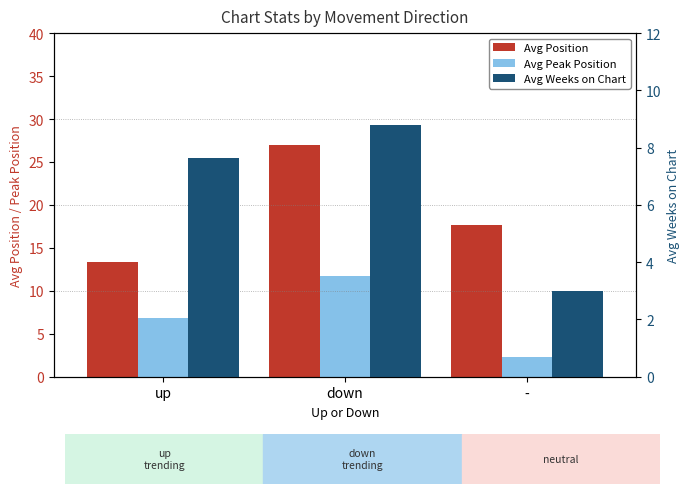

The Avg Peak Position series shows 2.3 at -. True or false?

True